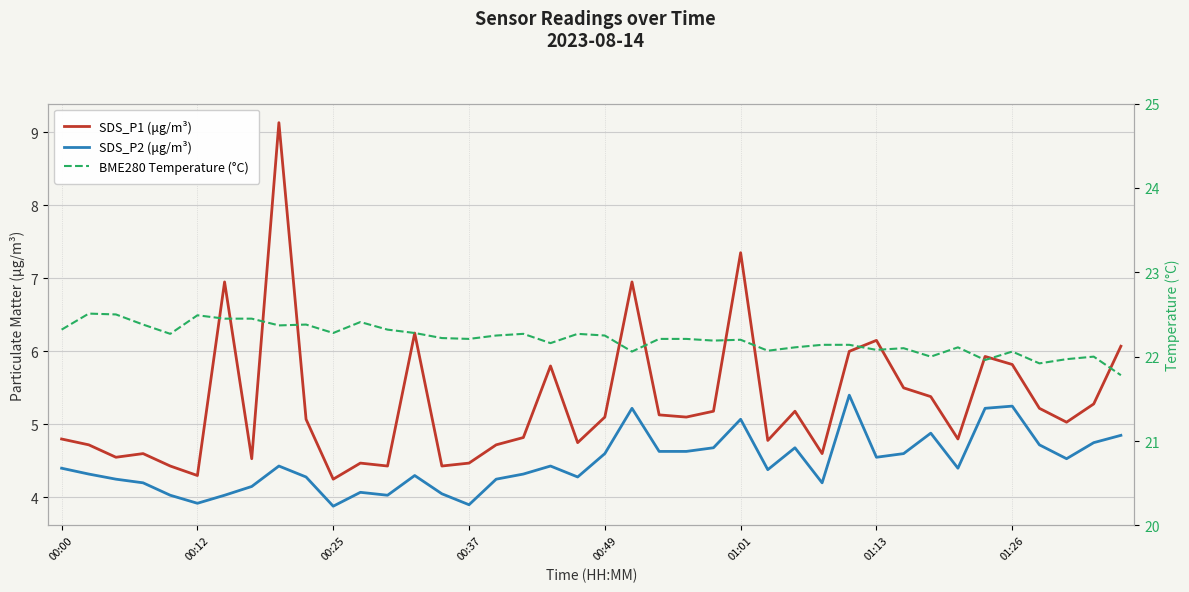

What is the greatest value displayed?

22.5